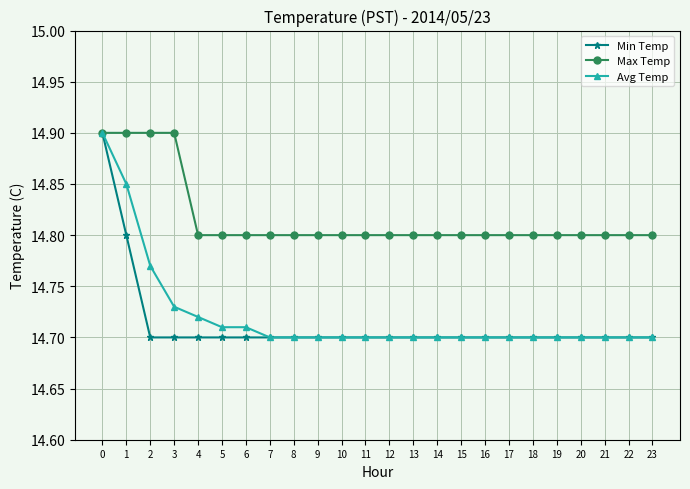

Count the Max Temp values in the range 14 to 15.

24